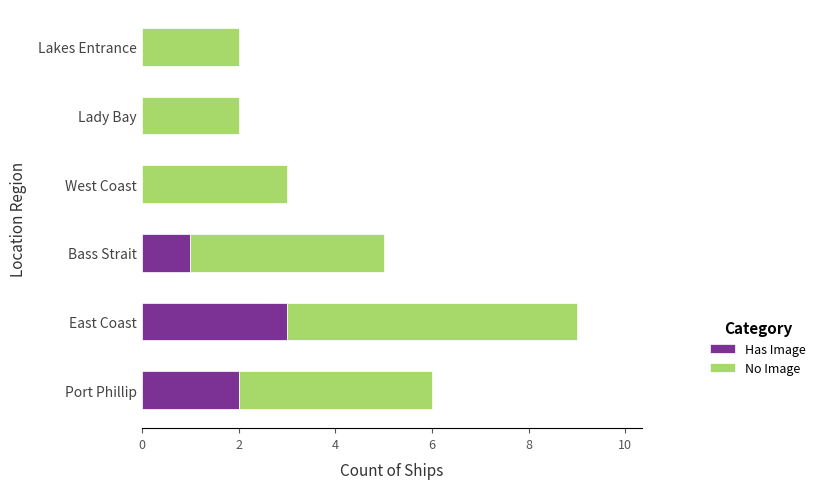

What is the sum of the Has Image values at East Coast and Lakes Entrance?

3